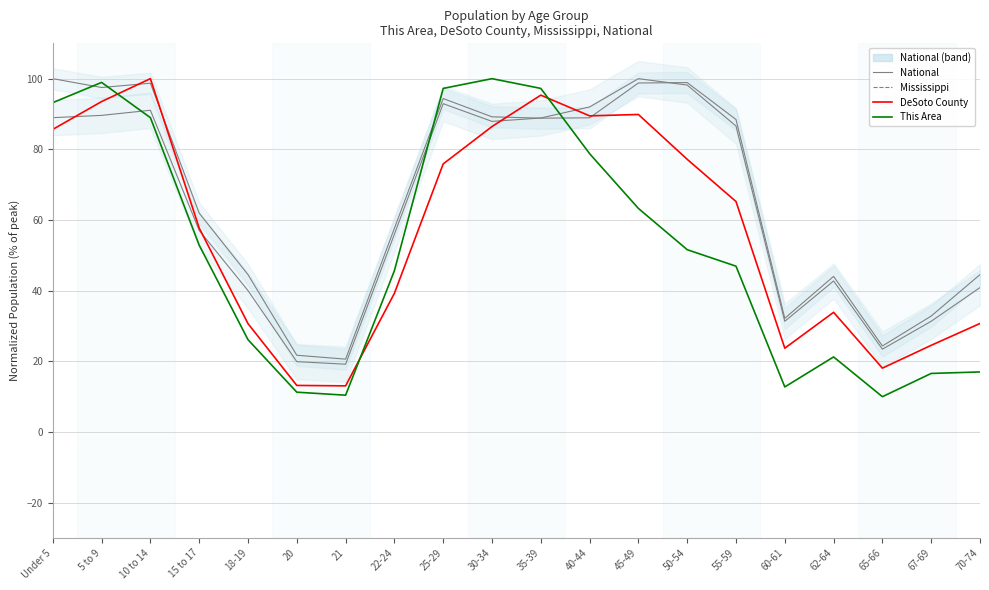

Where is the first local minimum for DeSoto County?

21